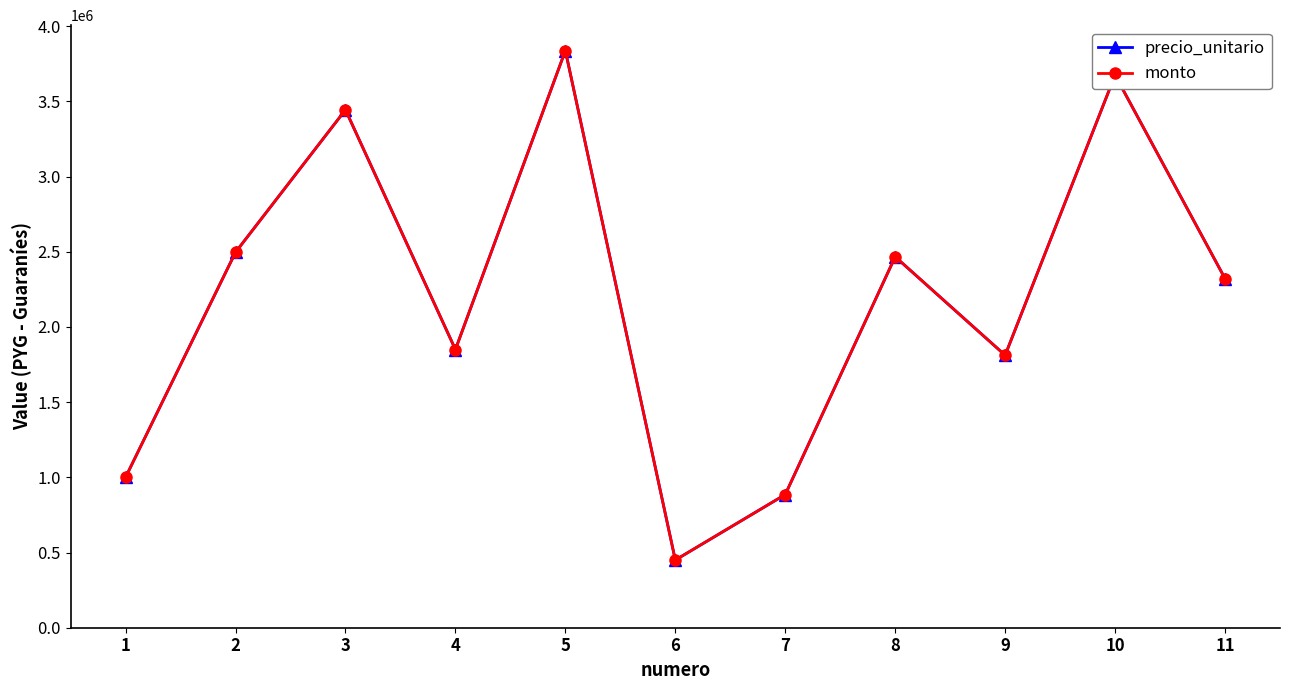

What is the maximum value shown in the chart?

3837600